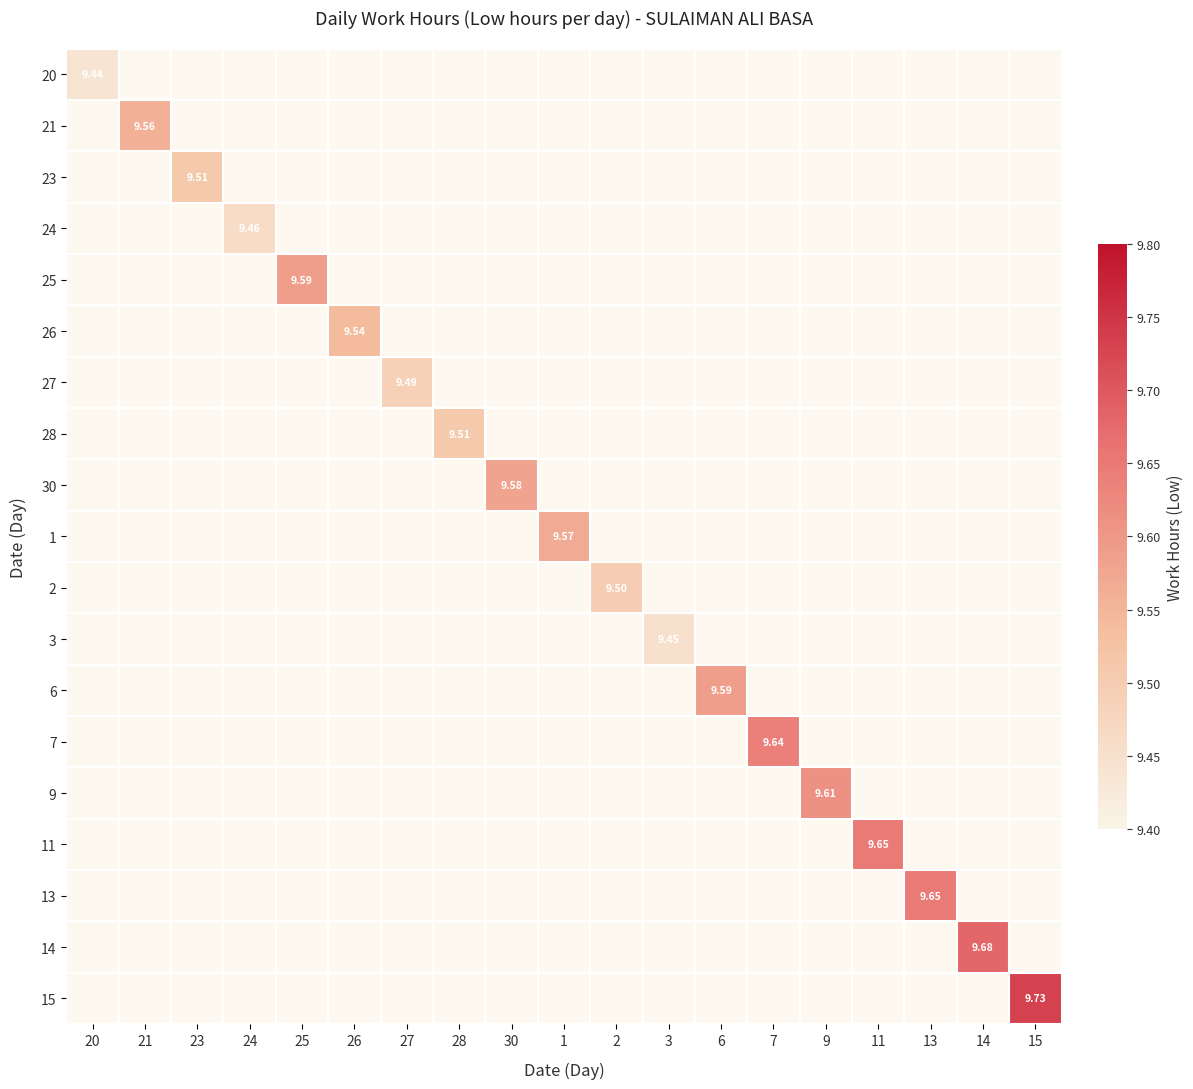

Is the value of 30 at 3 greater than the value of 27 at 14?

No